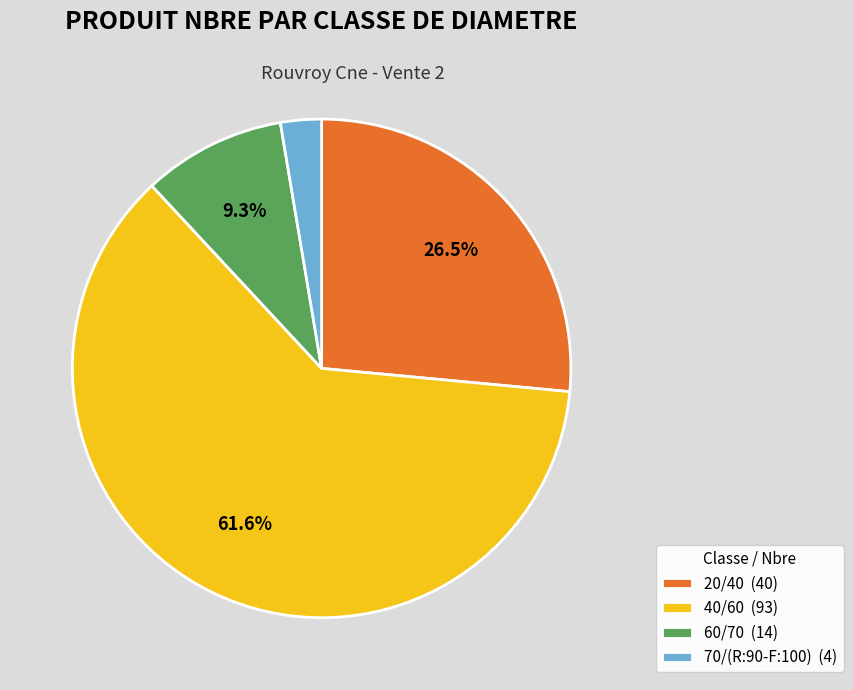

Is the sum of 40/60 and 60/70 greater than half?

Yes